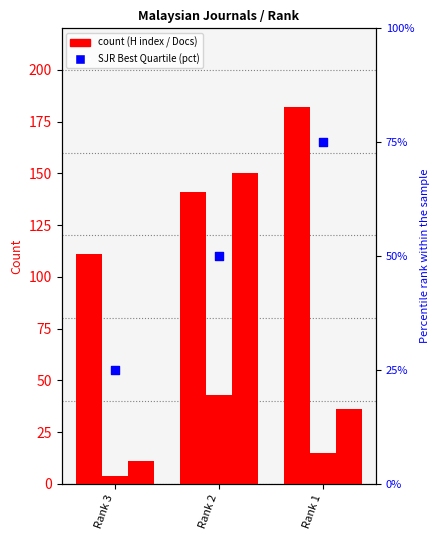

Which series has the largest total across all categories?

H index